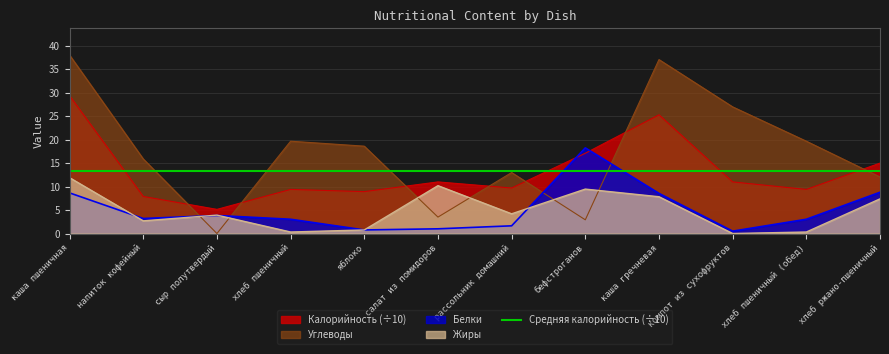

Where is the first local maximum for Жиры?

сыр полутвердый